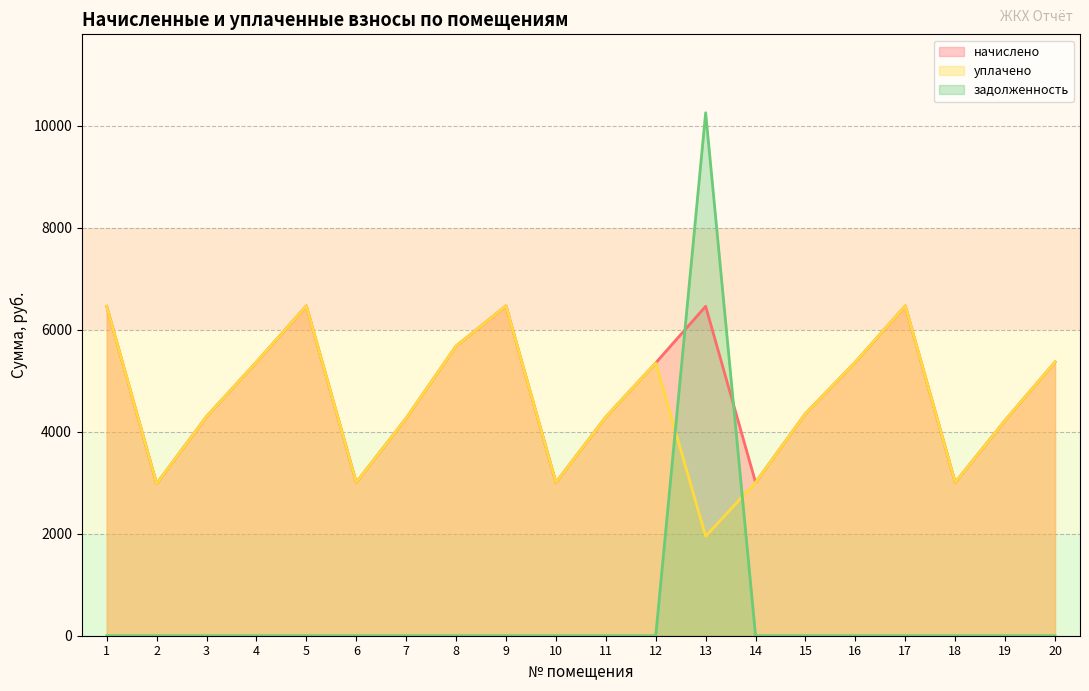

Which category has the lowest value across all series?

1